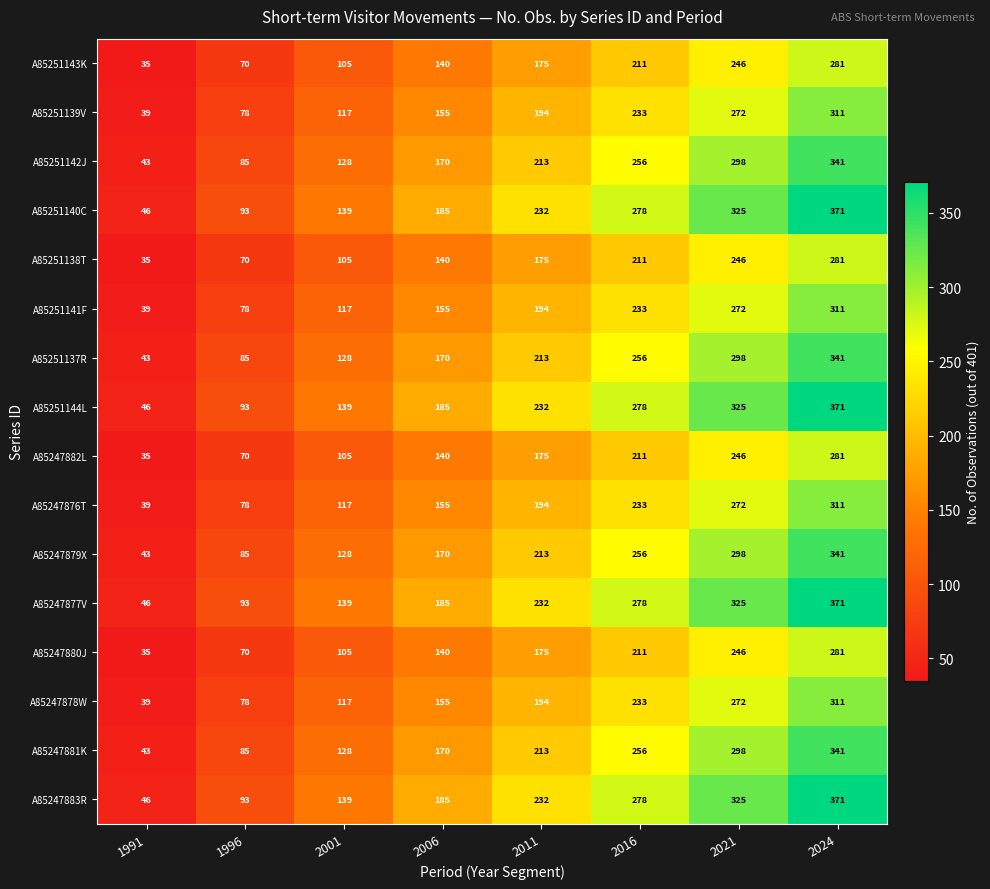

What is the difference between the highest and lowest values at 2011?

57